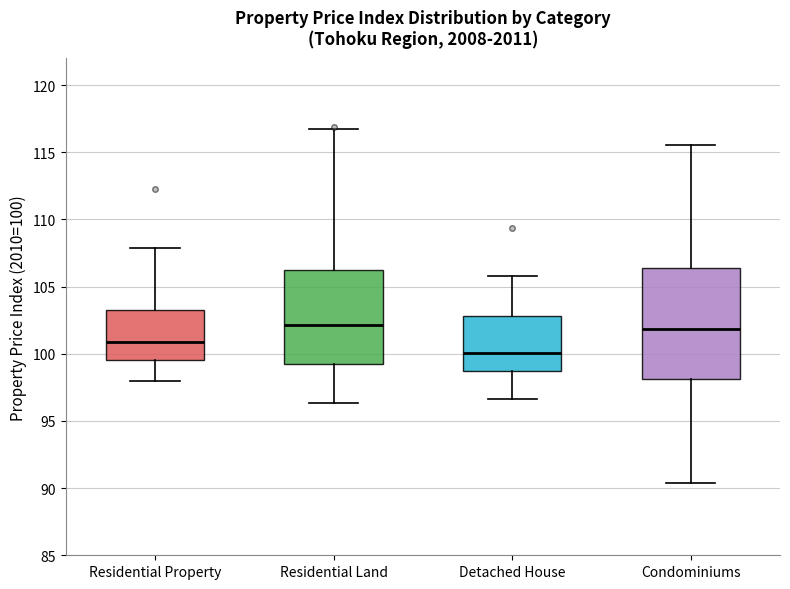

Reading left to right, transcribe this box plot: for each box, give where its median line is, the range the box spans, and where its two whiskers end, as read against the y-axis. The values are not printed on the chart, so give them approximately, as read against the axis.

Residential Property: median 101.0, box 99.5 to 103.5, whiskers 98.0 to 108.0
Residential Land: median 102.0, box 99.0 to 106.0, whiskers 96.5 to 116.5
Detached House: median 100.0, box 98.5 to 103.0, whiskers 96.5 to 106.0
Condominiums: median 102.0, box 98.0 to 106.5, whiskers 90.5 to 115.5